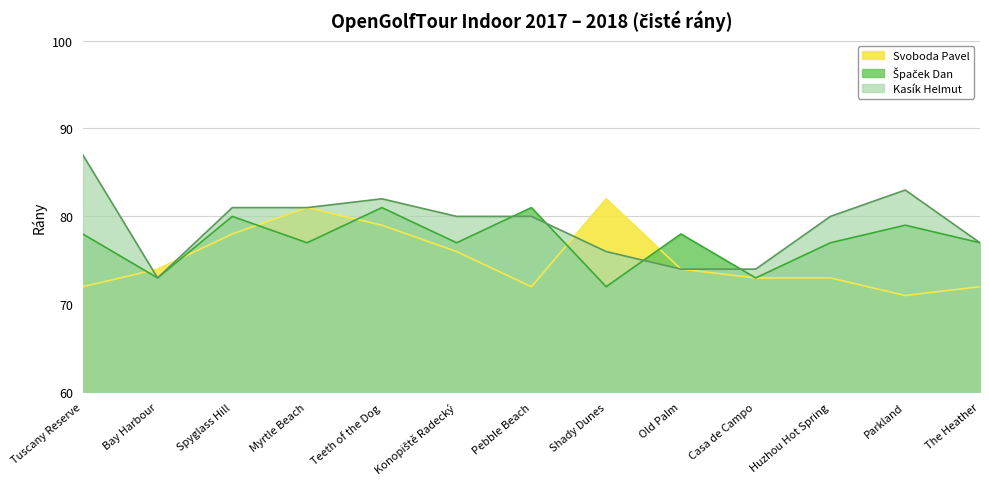

What is the maximum value for Špaček Dan?

81